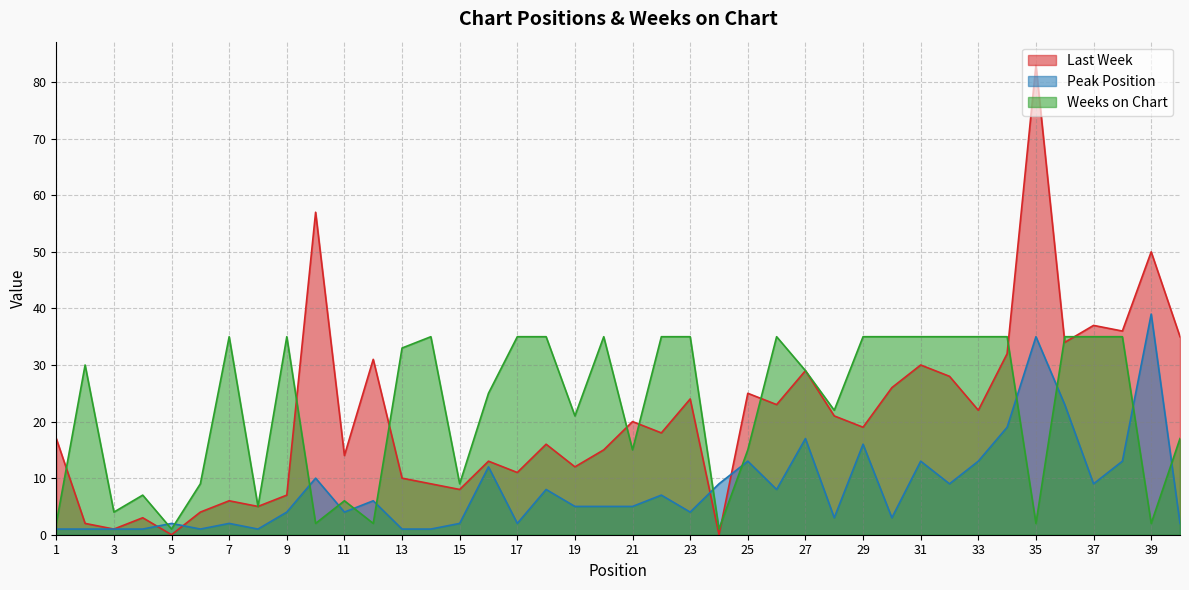

Which category has the lowest value in the Peak Position series?

1